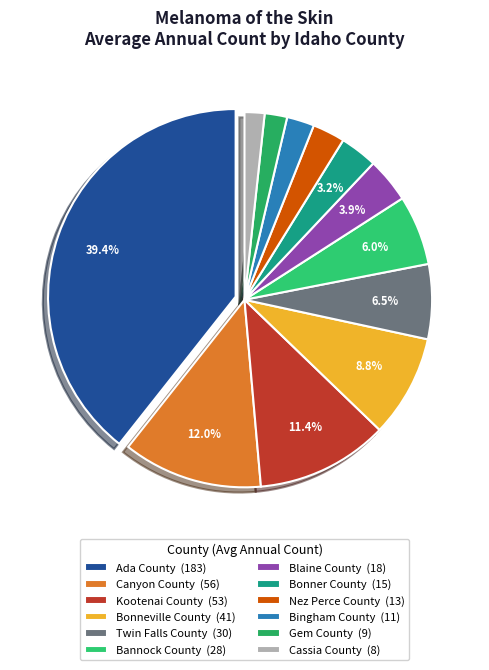

To the nearest percent, what is the combined percentage of Bonneville County and Bannock County?

15%